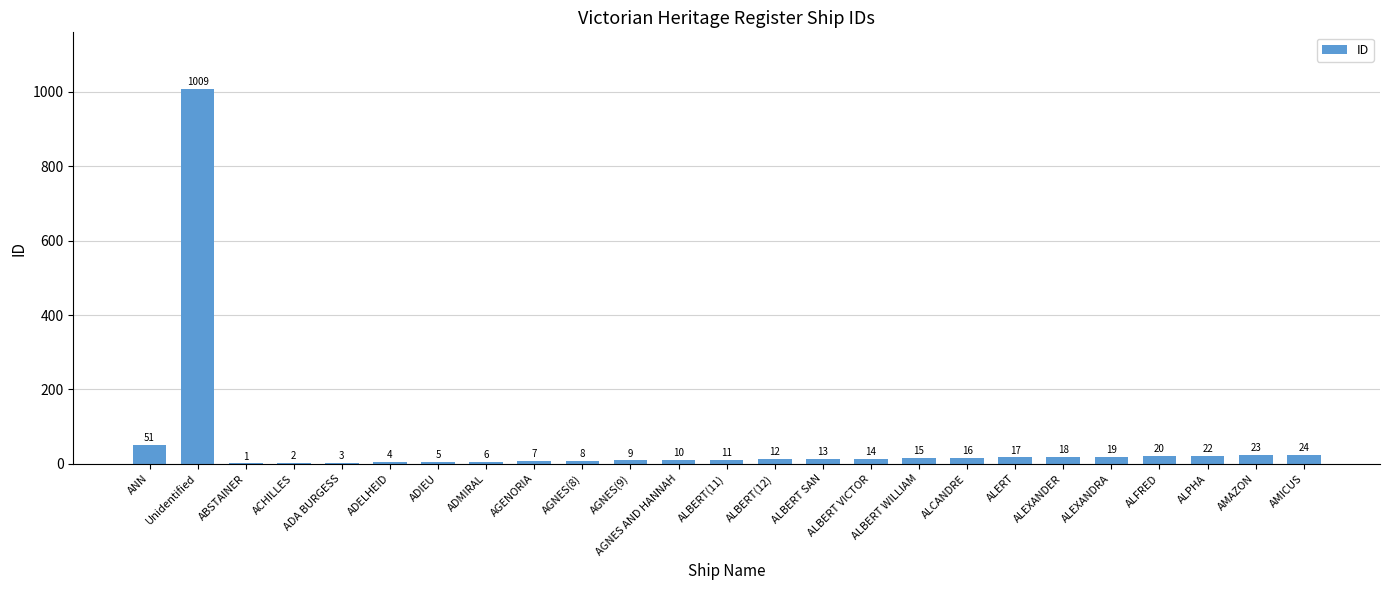

Is it true that the value at AGNES(9) is 9?

True